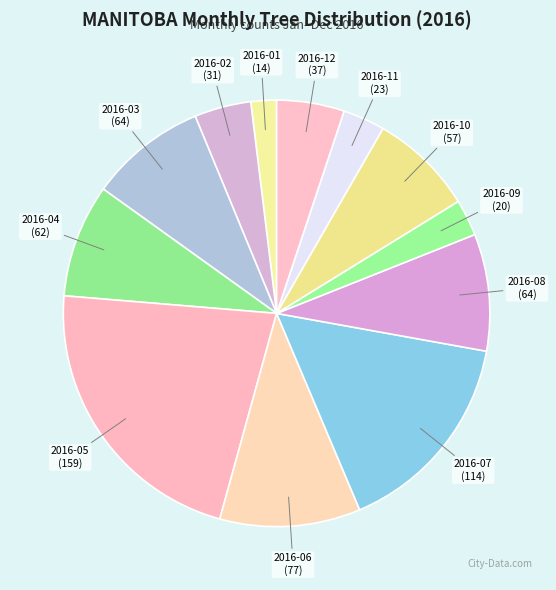

Does any single category account for the majority?

No